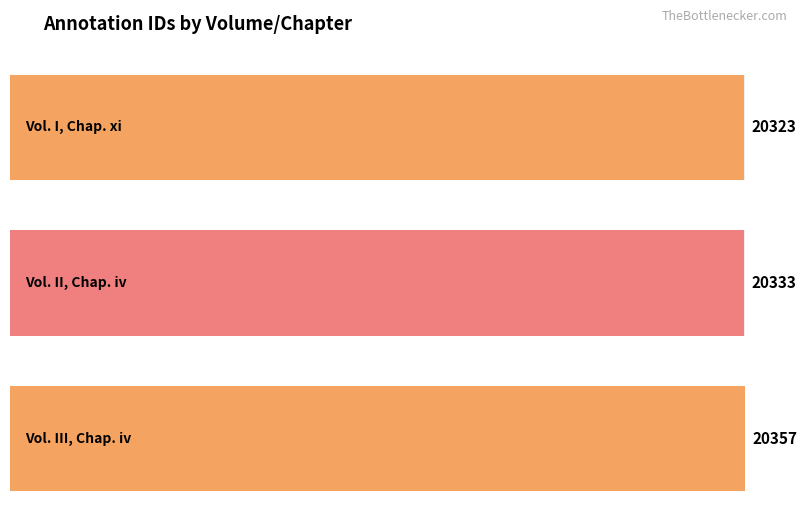

Reading left to right, transcribe all the data shown in this chart.

20323	20333	20357